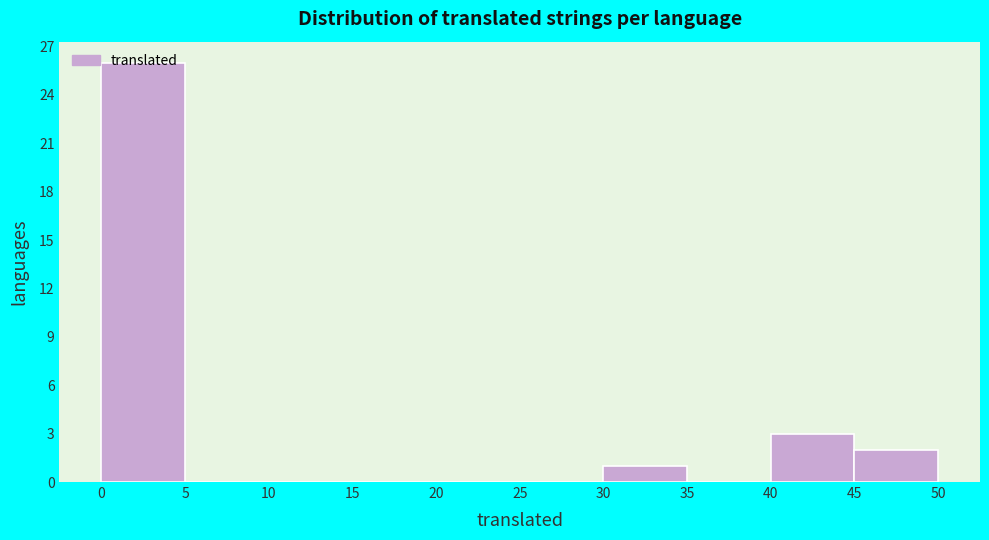

Reading left to right, list every bar in this chart as the range it spans on the x-axis followed by its height. The values are not printed on the chart, so give them approximately, as read against the axis.

0 to 5: 26
5 to 10: 0
10 to 15: 0
15 to 20: 0
20 to 25: 0
25 to 30: 0
30 to 35: 1
35 to 40: 0
40 to 45: 3
45 to 50: 2